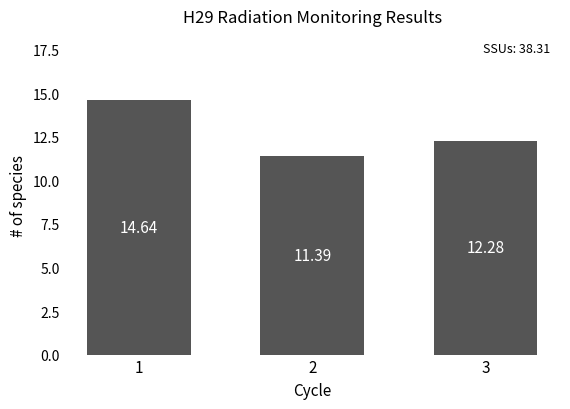

What is the change in value from 2 to 3?

+0.9